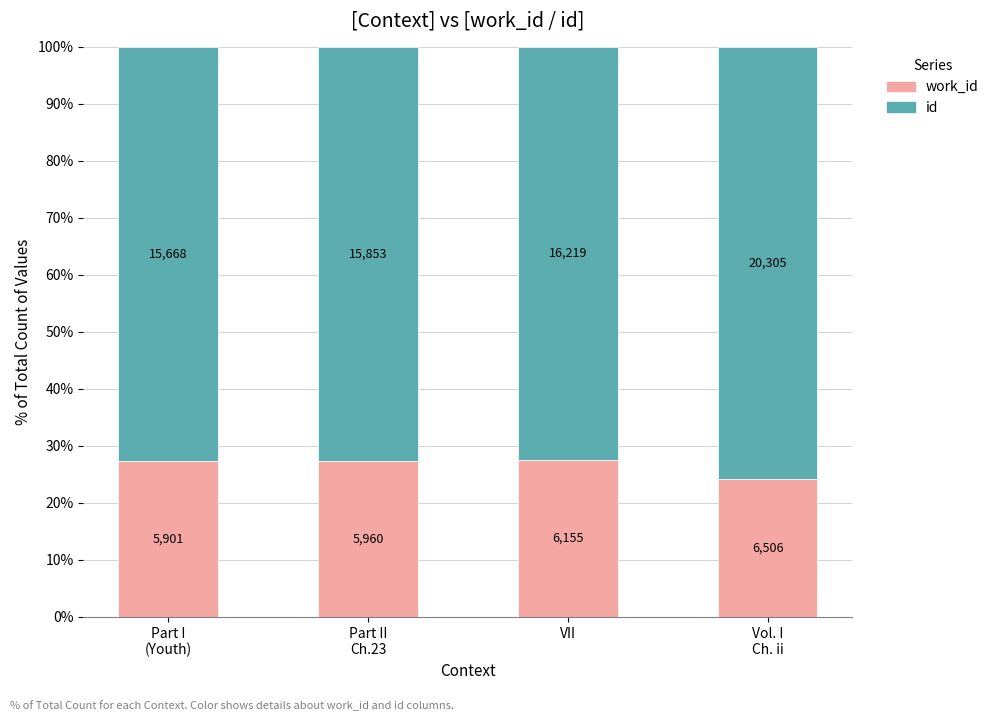

How many bars are there in total?

4